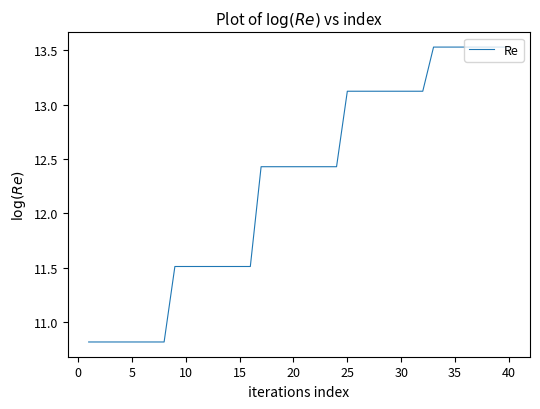

What is the smallest value displayed?

10.8